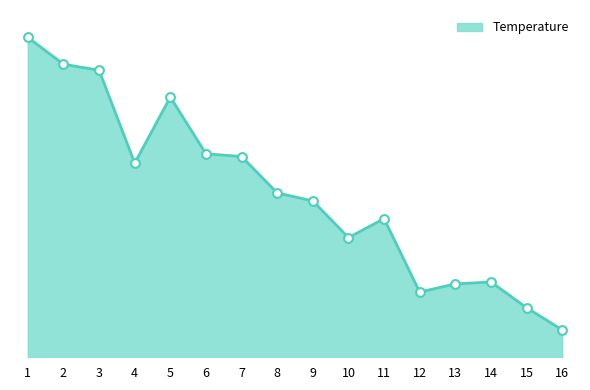

What is the change in value from 1 to 9?

-6.0